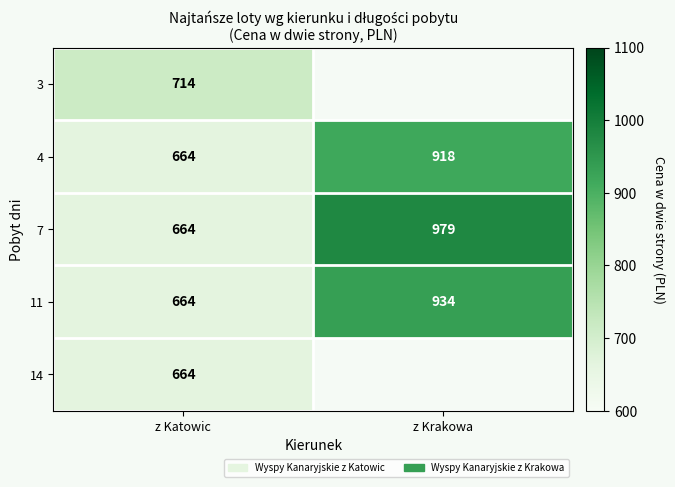

What is the maximum value shown in the chart?

979.0